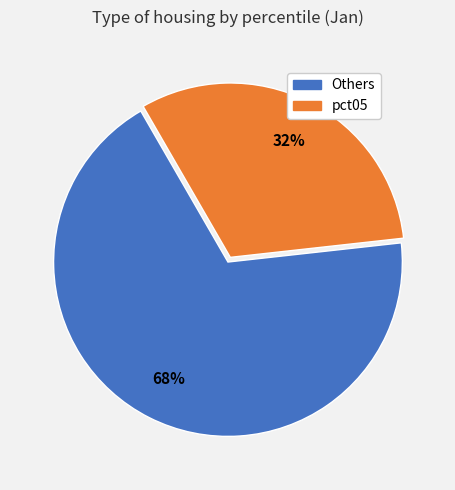

Is there a majority slice in this chart?

Yes